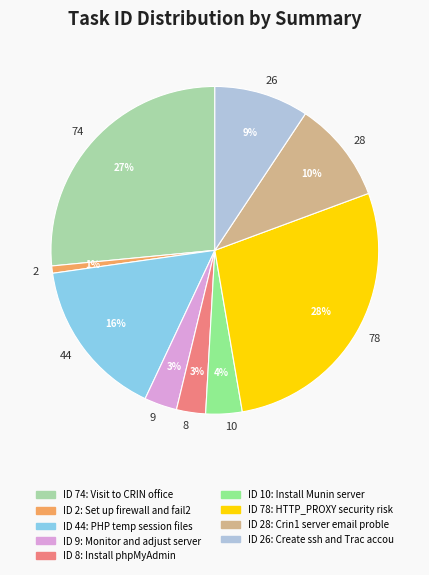

Does any single category account for the majority?

No